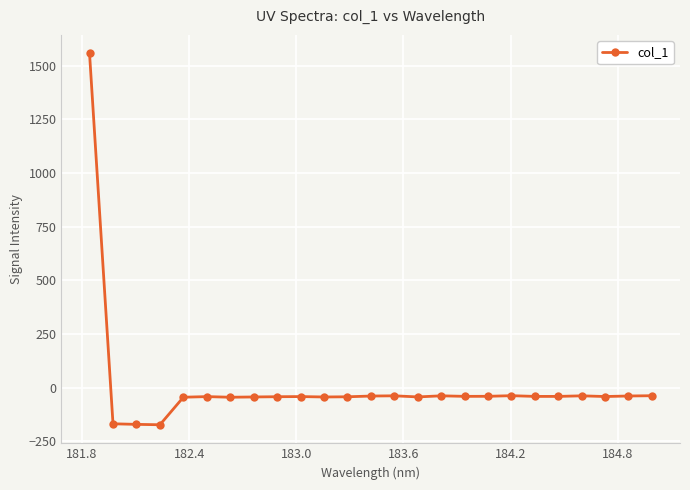

What is the value of the 14th point from the left?

-38.7